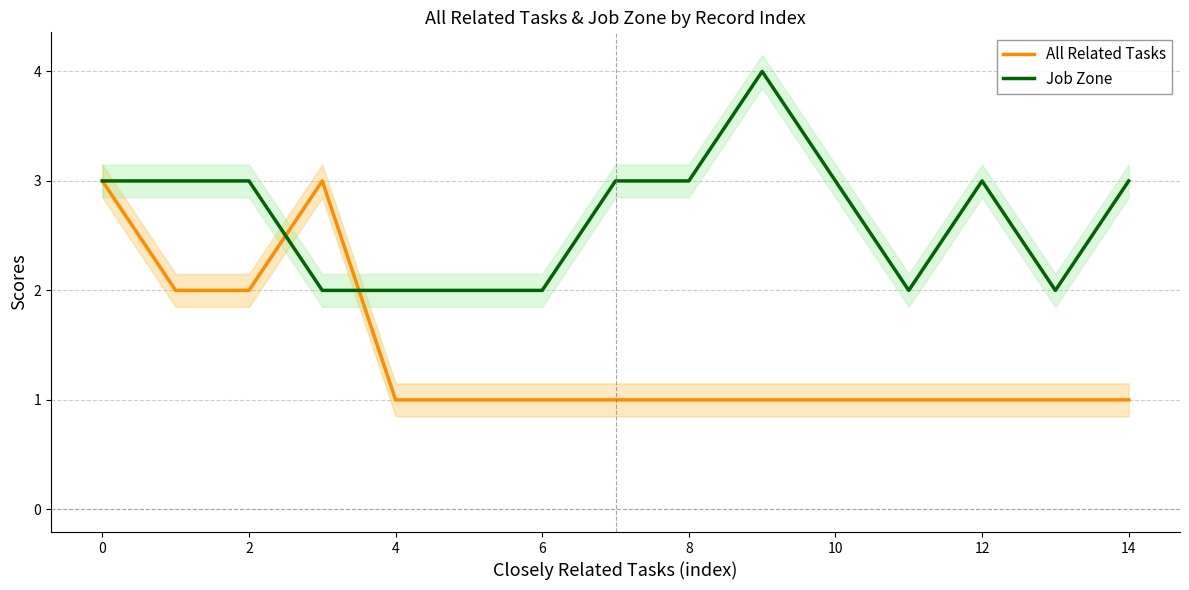

How many data points in Job Zone are less than 3?

6